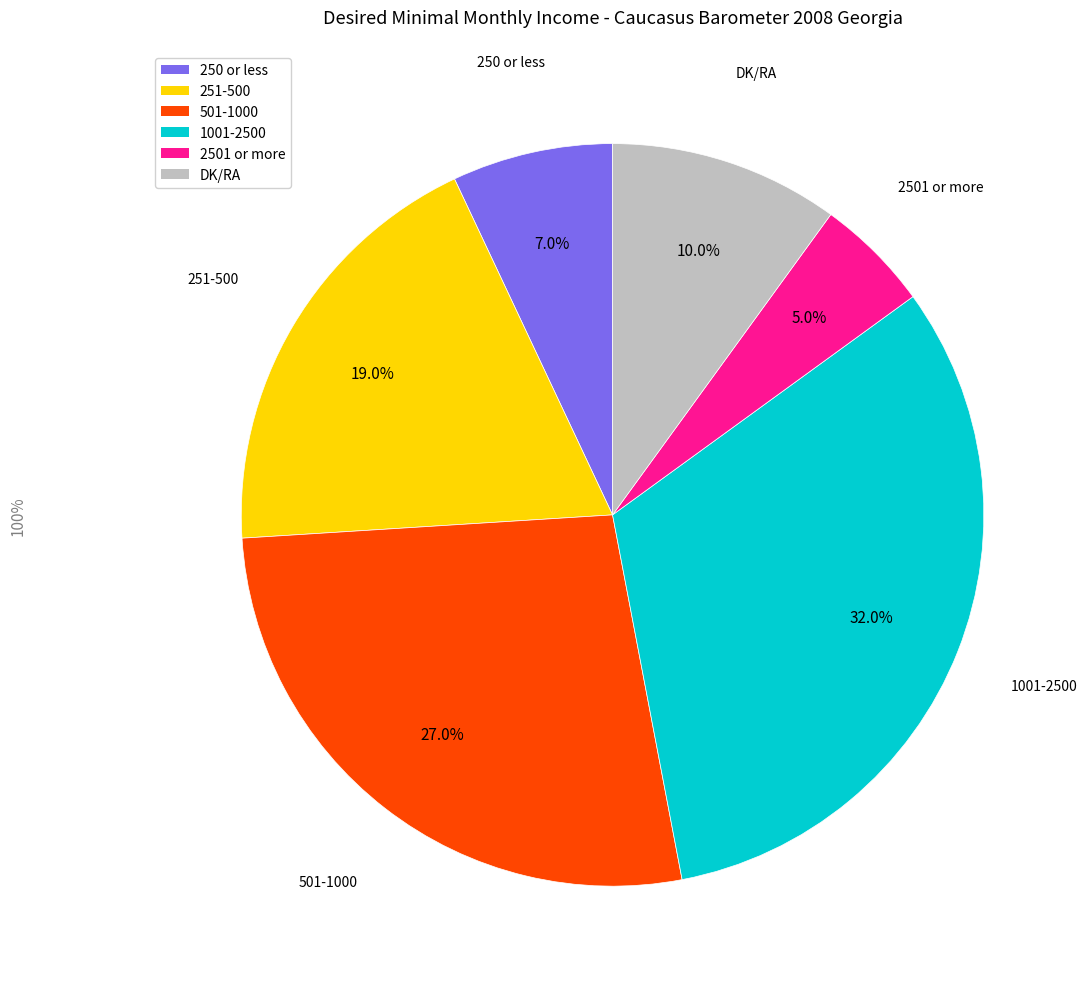

How many segments does this pie chart have?

6